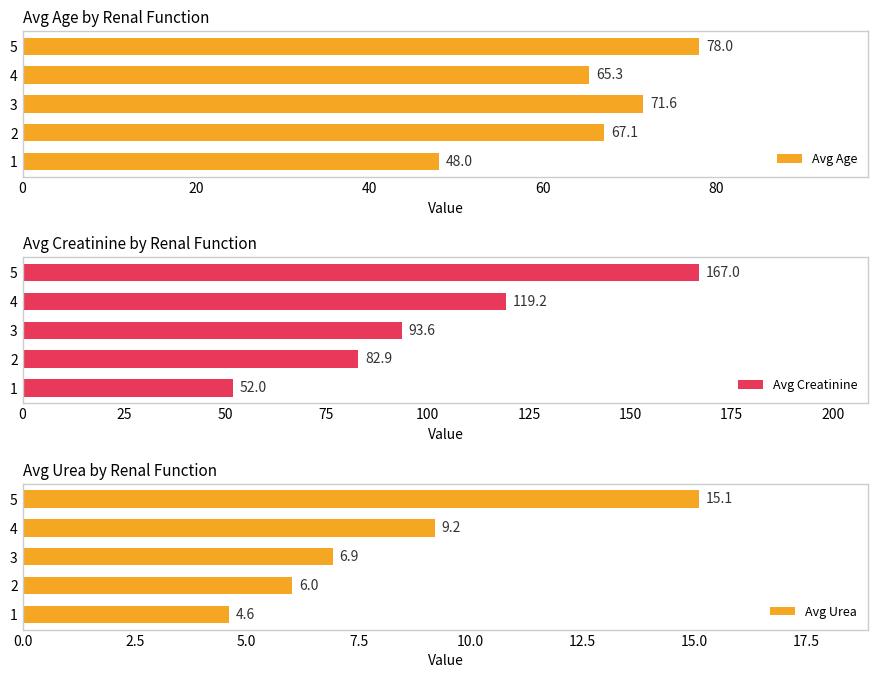

How many bars are there in total?

15